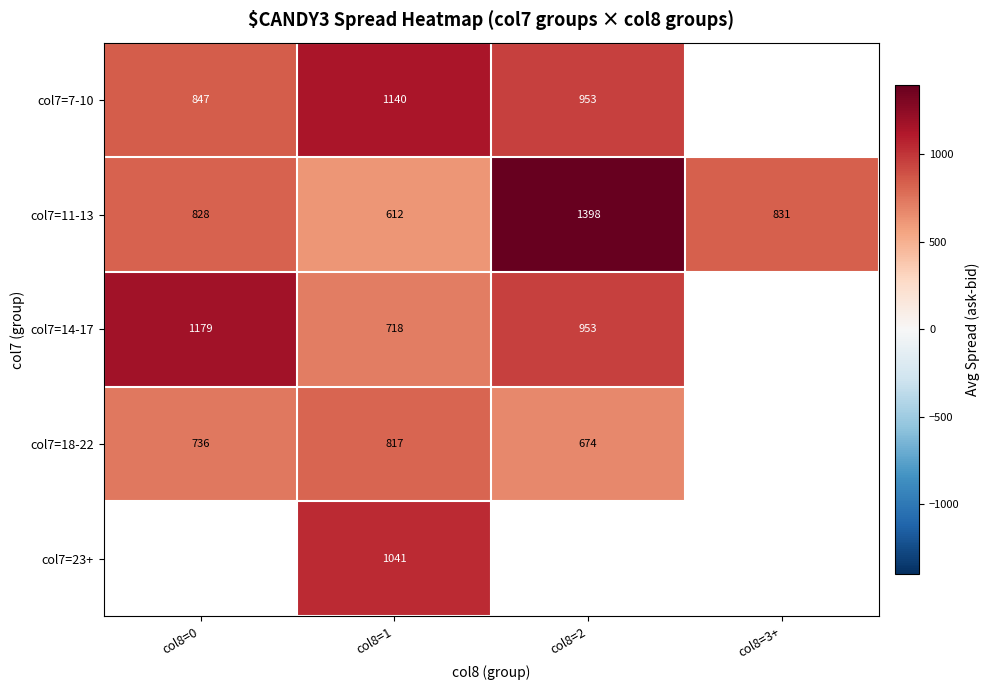

Is it true that col7=11-13 equals 831.0 at col8=3+?

True